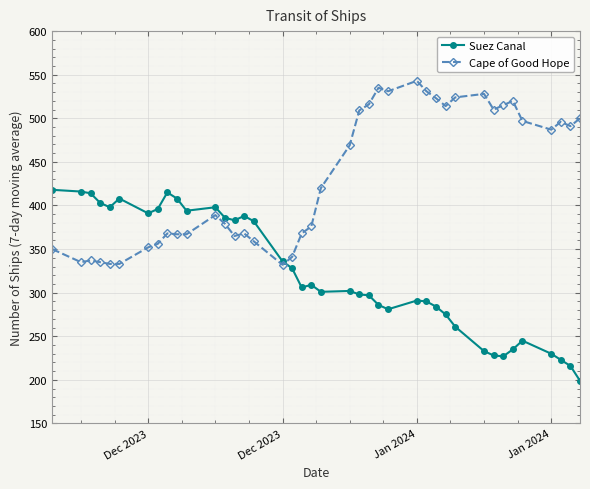

Rank the series by their maximum value, from highest to lowest.

Cape of Good Hope, Suez Canal